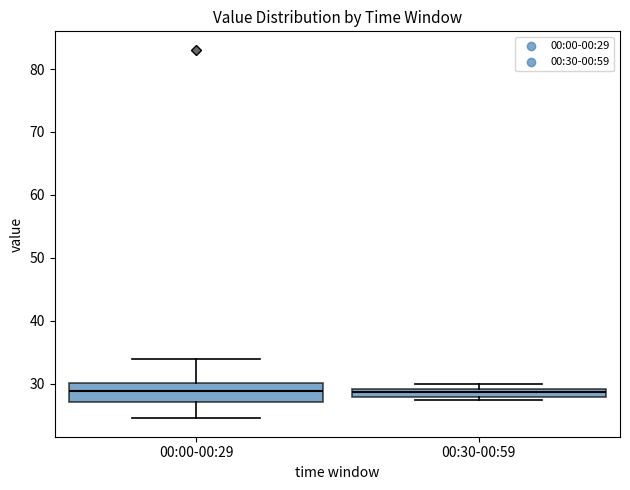

Which box is the tallest, from its lower edge to its upper edge?

00:00-00:29